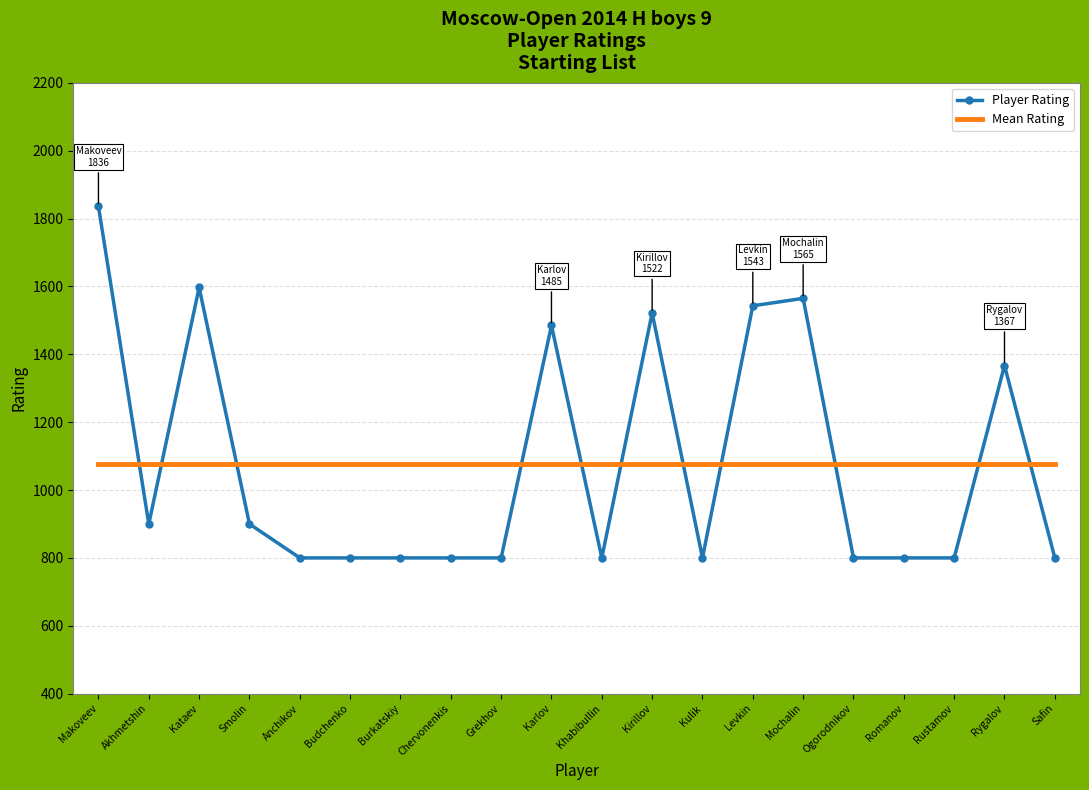

The Player Rating series shows 1386.7 at Akhmetshin. True or false?

False